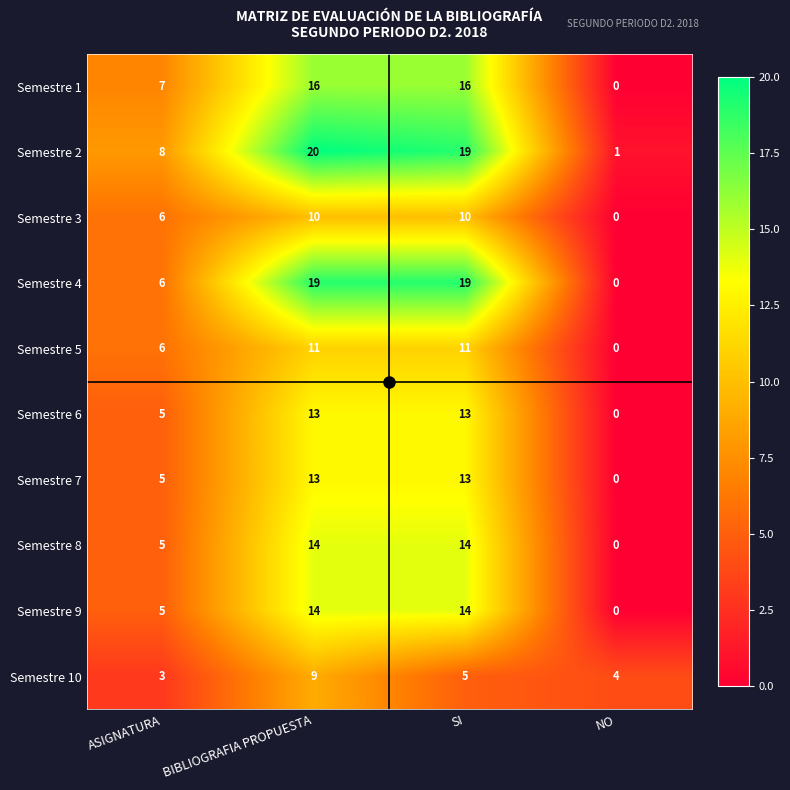

True or false: Semestre 6 has a value of 0 at NO.

True